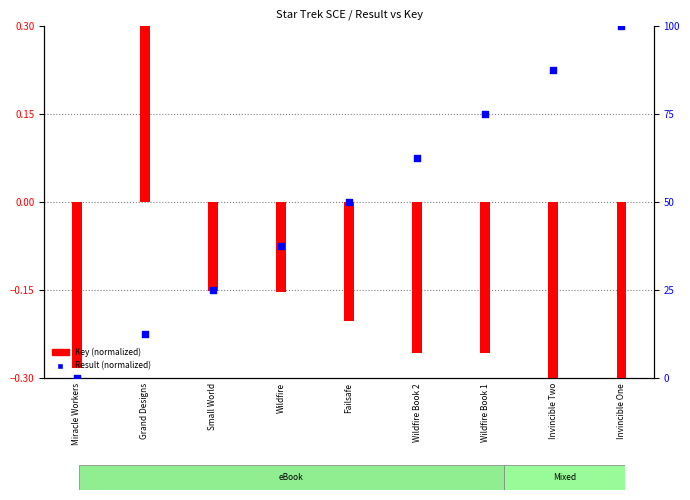

What are all the series names shown in the legend?

Key (normalized), Result (normalized)